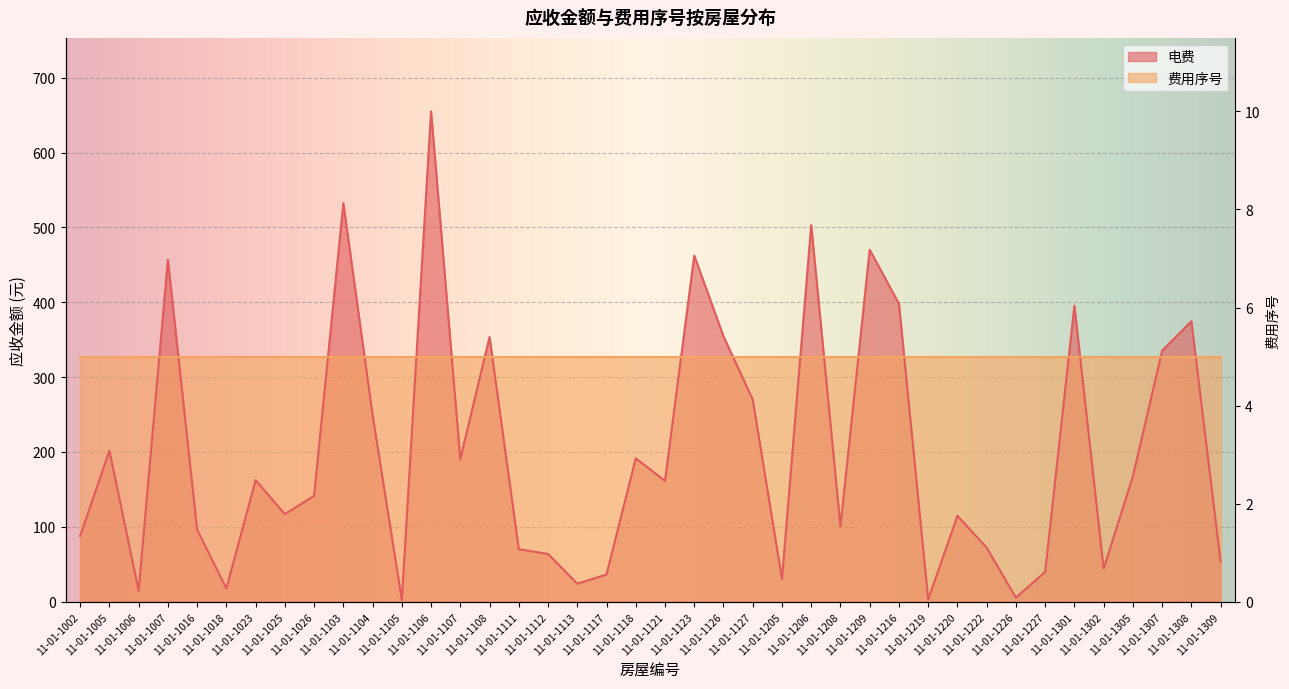

Rank the categories by value from highest to lowest.

11-01-1106, 11-01-1103, 11-01-1206, 11-01-1209, 11-01-1123, 11-01-1007, 11-01-1216, 11-01-1301, 11-01-1308, 11-01-1126, 11-01-1108, 11-01-1307, 11-01-1127, 11-01-1104, 11-01-1005, 11-01-1118, 11-01-1107, 11-01-1305, 11-01-1023, 11-01-1121, 11-01-1026, 11-01-1025, 11-01-1220, 11-01-1208, 11-01-1016, 11-01-1002, 11-01-1222, 11-01-1111, 11-01-1112, 11-01-1309, 11-01-1302, 11-01-1227, 11-01-1117, 11-01-1205, 11-01-1113, 11-01-1018, 11-01-1006, 11-01-1226, 11-01-1219, 11-01-1105